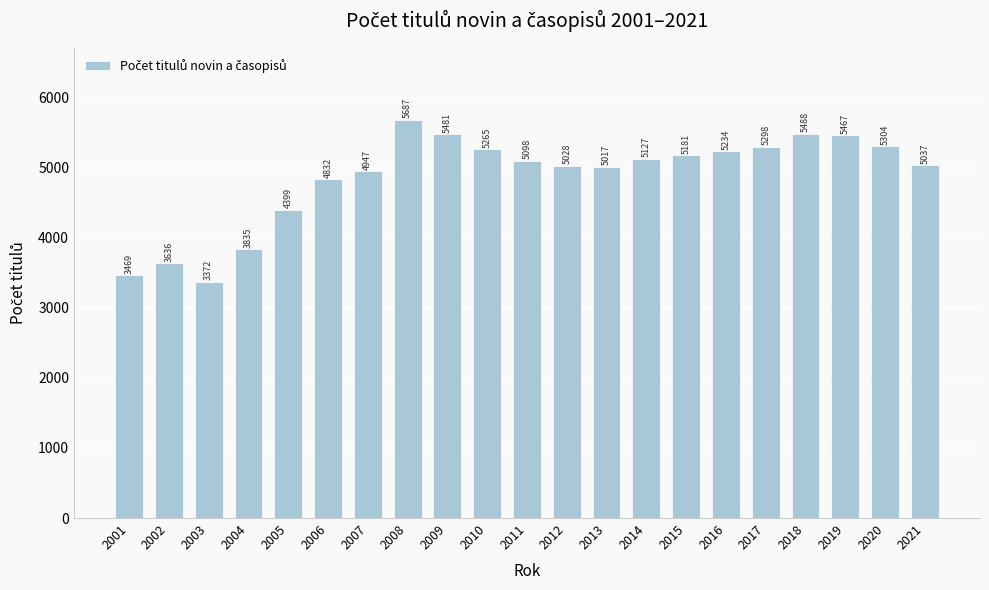

What is the sum of all values?

102202